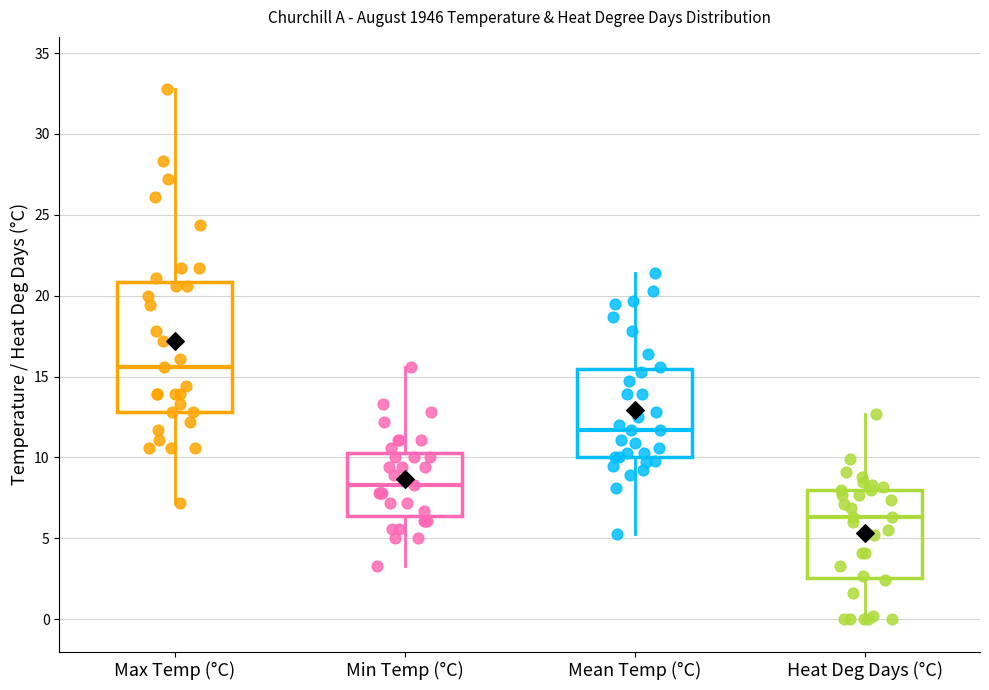

Which box's median line is the lowest?

Heat Deg Days (°C)